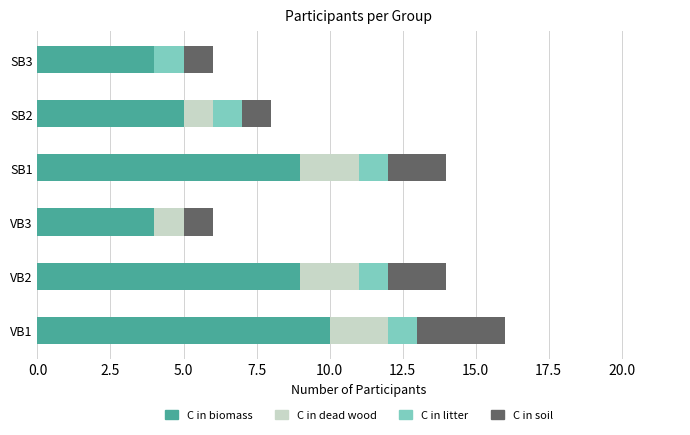

What are all the series names shown in the legend?

C in biomass, C in dead wood, C in litter, C in soil